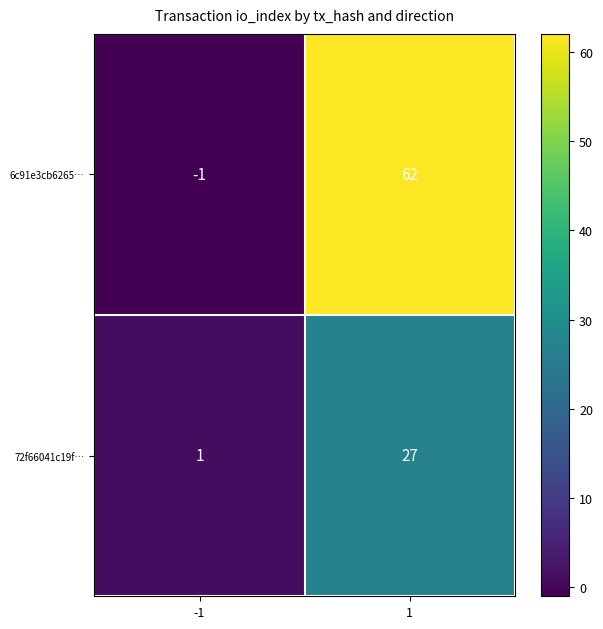

What is the spread (max minus min) of values at 1?

35